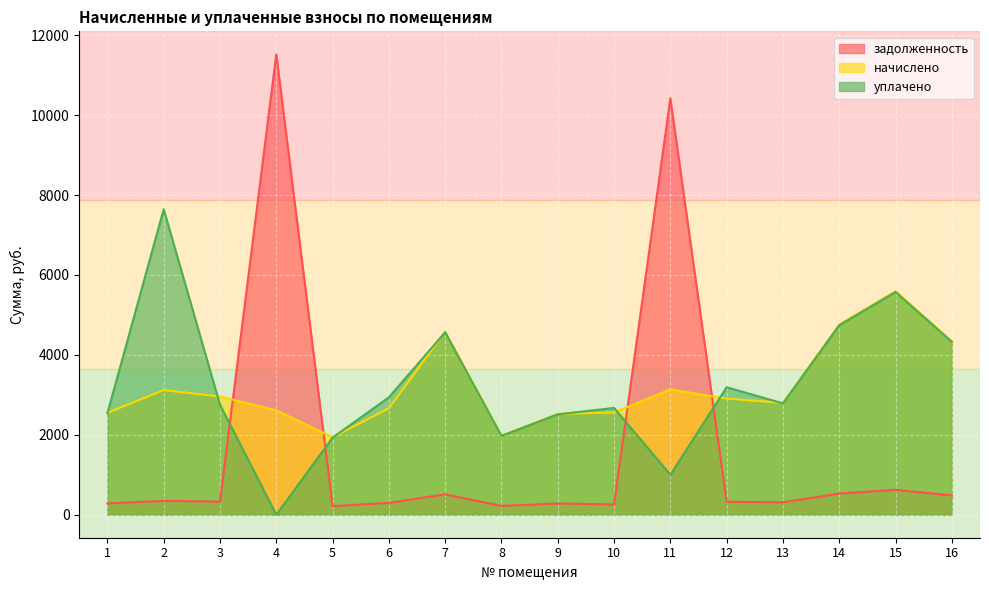

What are all the series names shown in the legend?

задолженность, начислено, уплачено